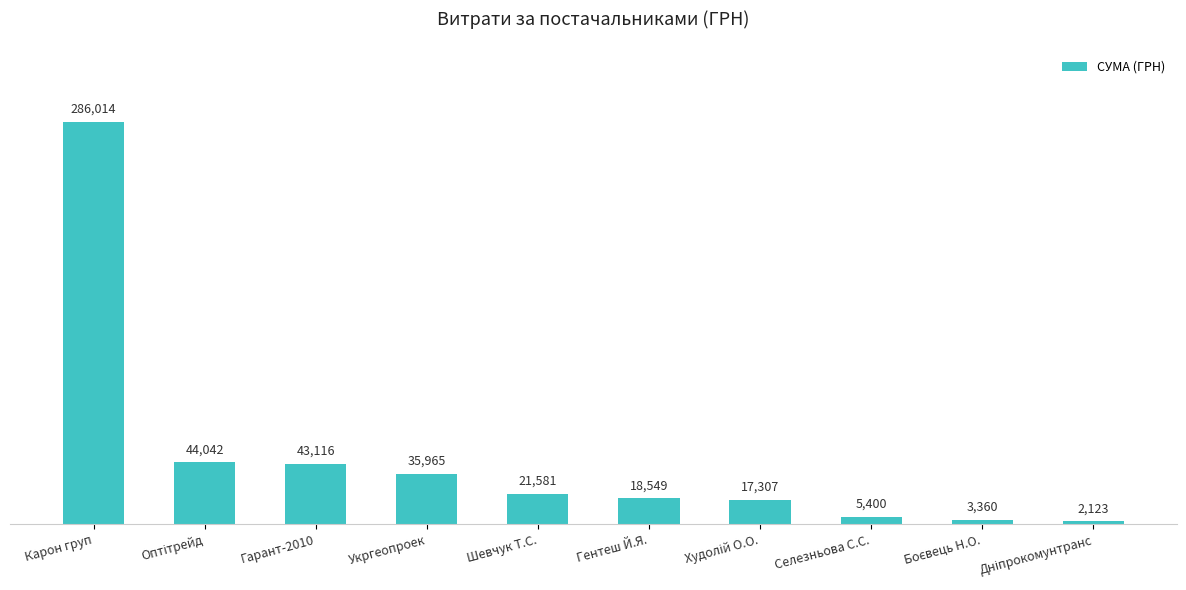

How many series are shown in this chart?

1